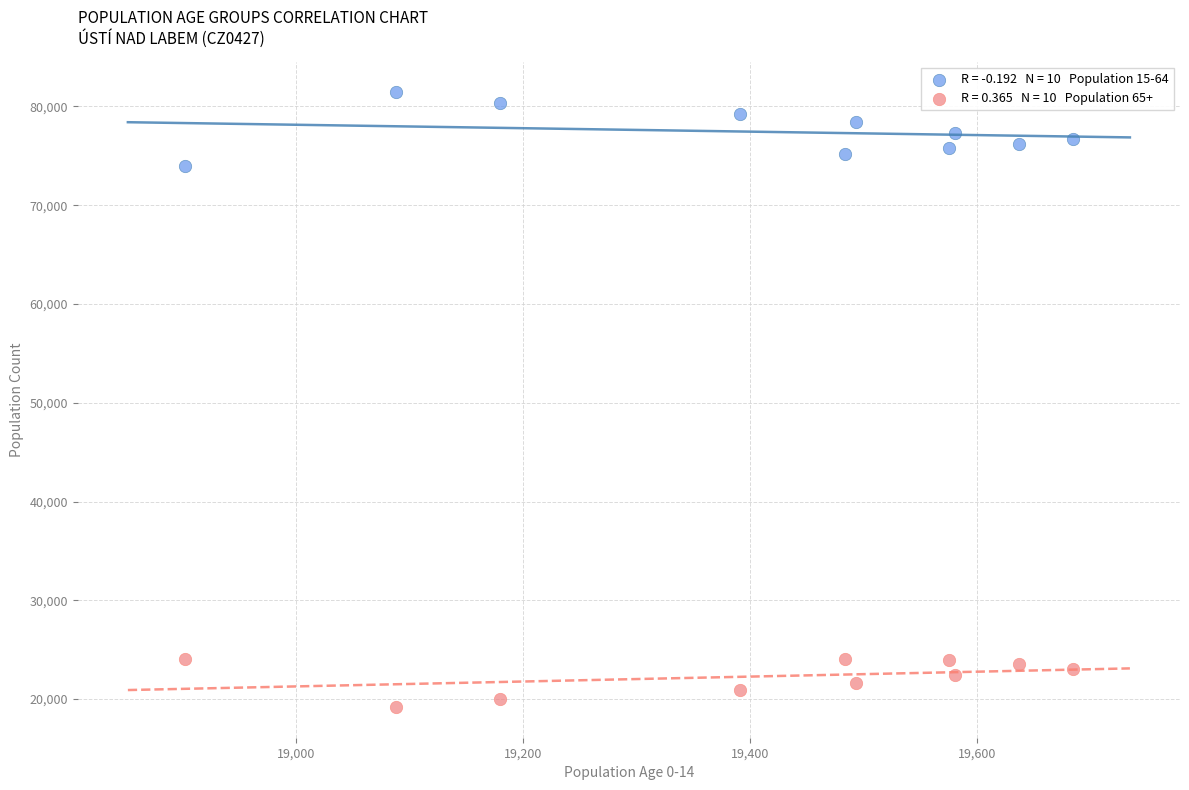

Across all series, what Y value is closest to 50314?

73957